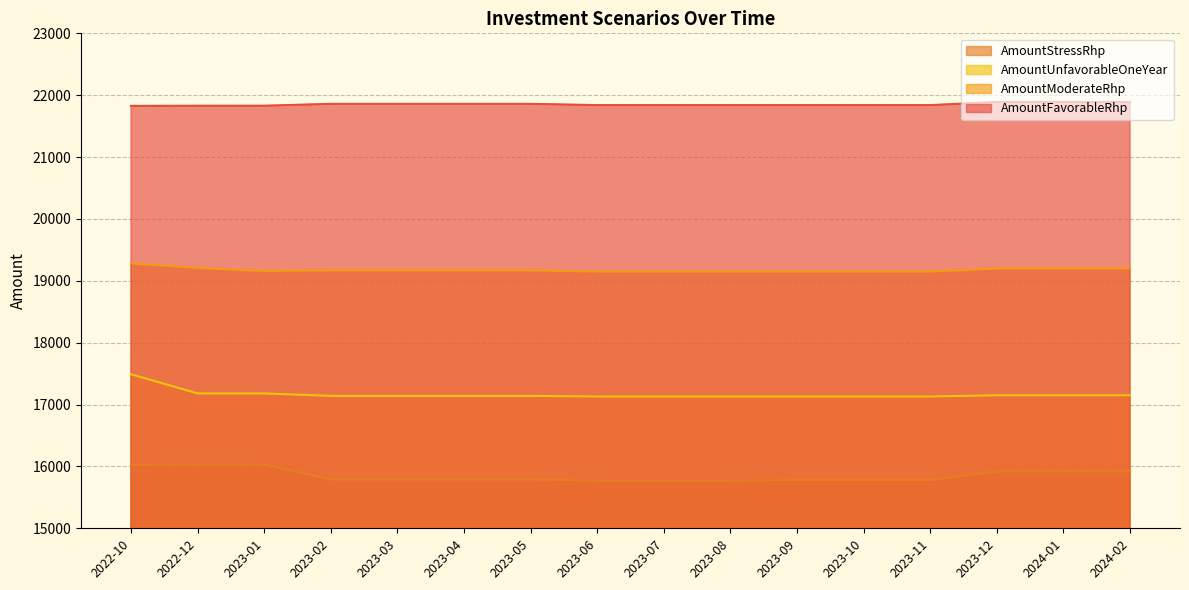

True or false: AmountStressRhp has a value of 10689.9 at 2023-04.

False